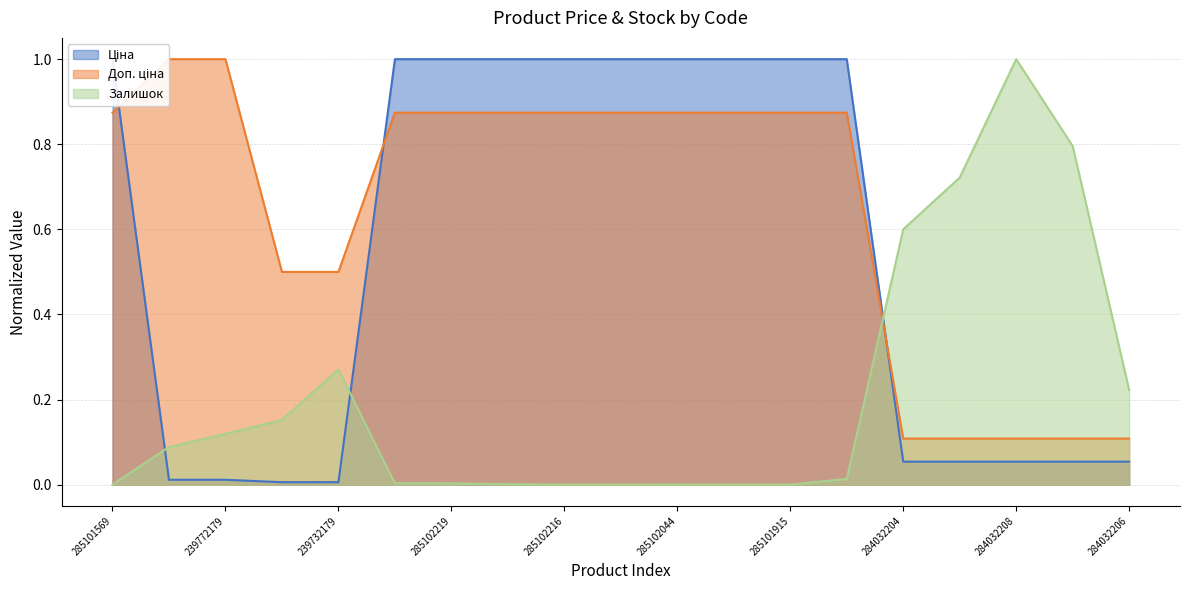

Is the value of Доп. ціна at 285102120 greater than the value of Ціна at 284032203?

Yes